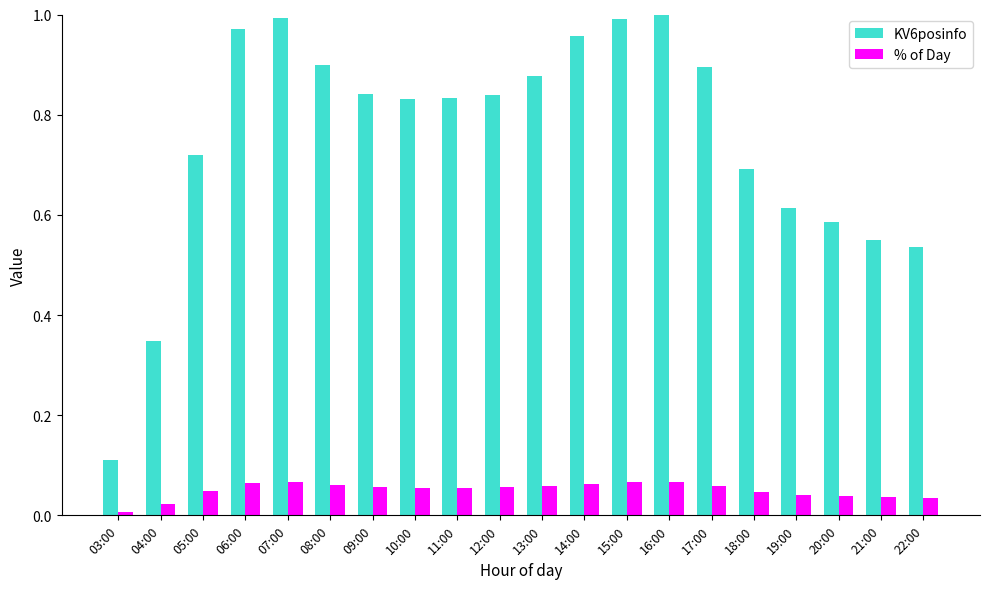

The KV6posinfo series shows 1.1 at 18:00. True or false?

False